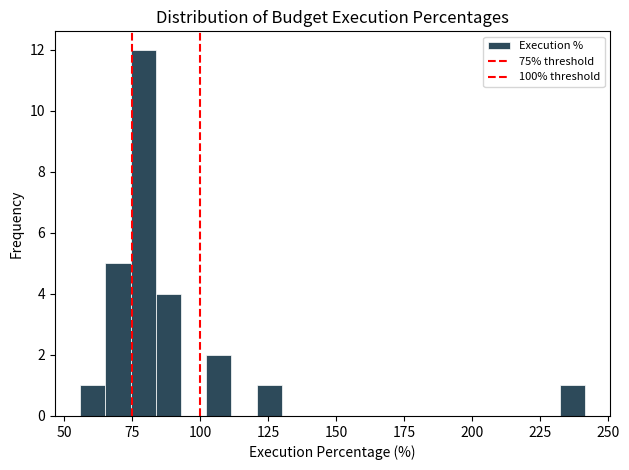

Around what value on the x-axis is the tallest bar? Give the approximate position of its centre, as read against the axis.

80